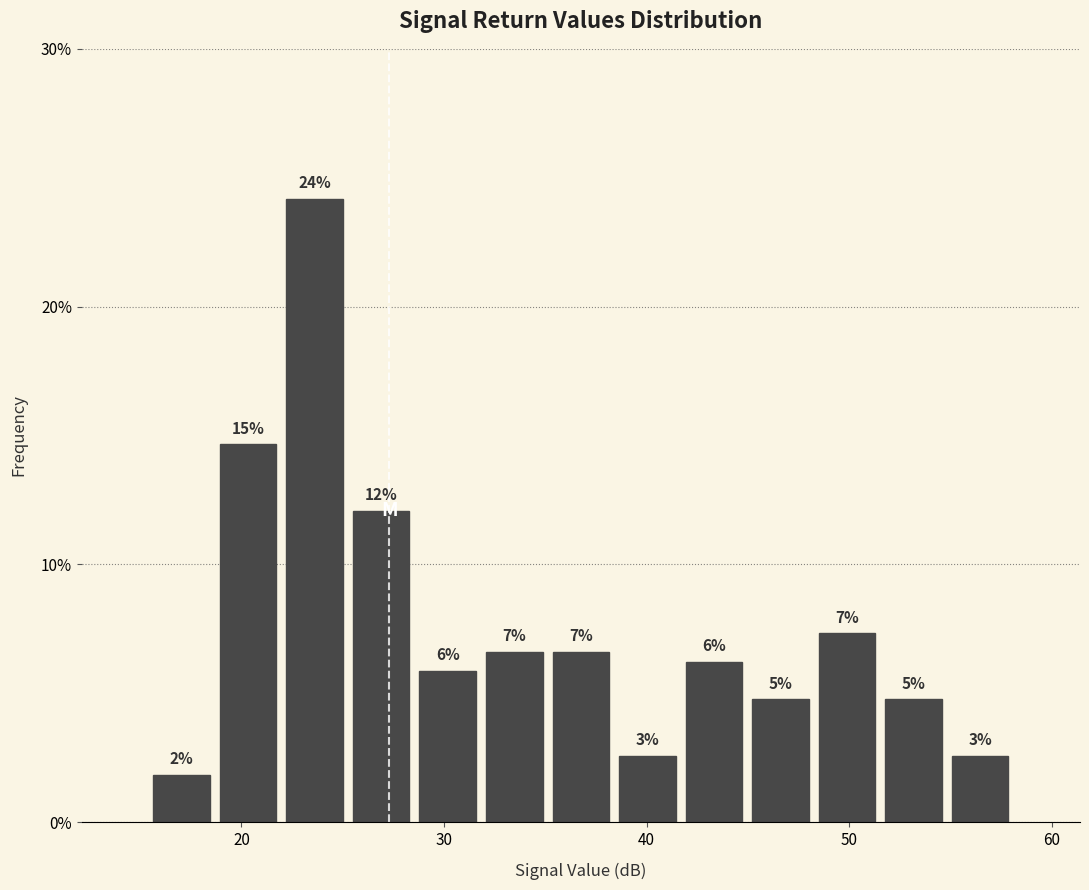

Read against the x-axis, roughly where is the centre of the tallest bar?

24